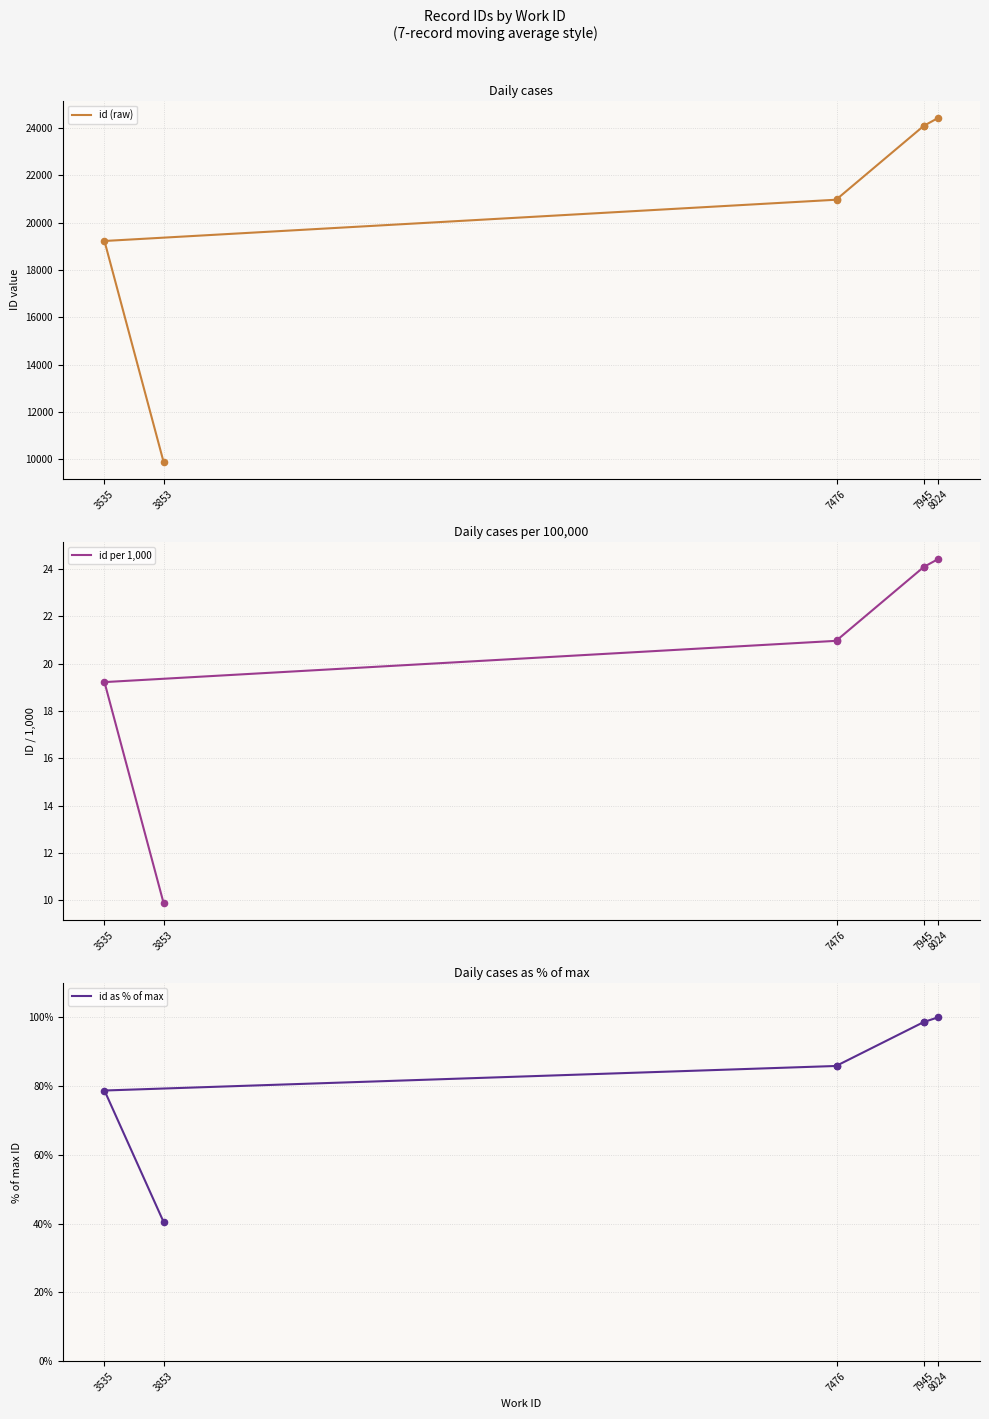

Which series contains the highest Y value?

id (raw)